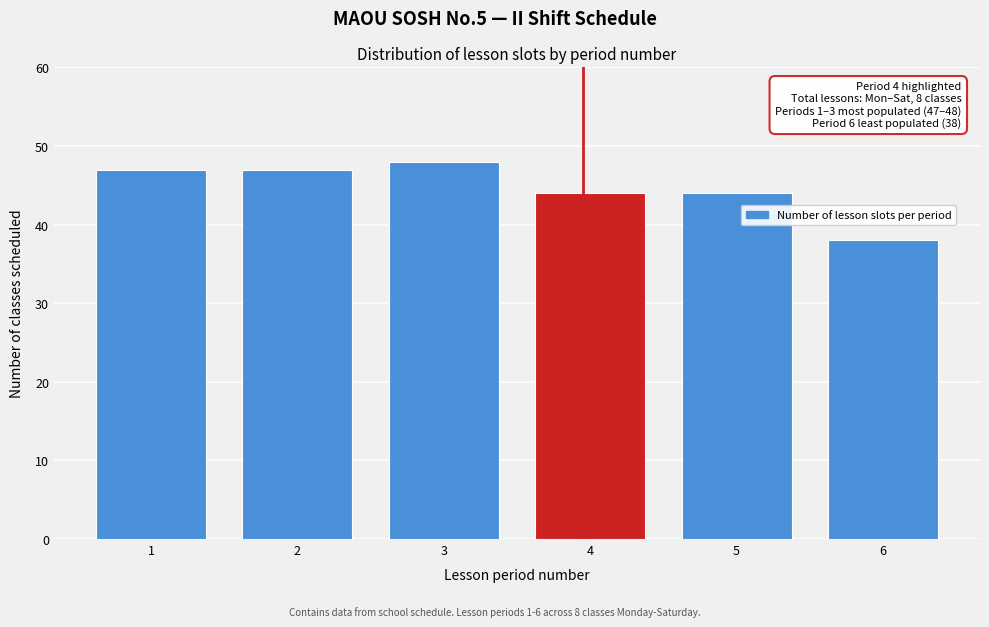

Reading right to left, transcribe all the data shown in this chart.

6=38	5=44	4=44	3=48	2=47	1=47